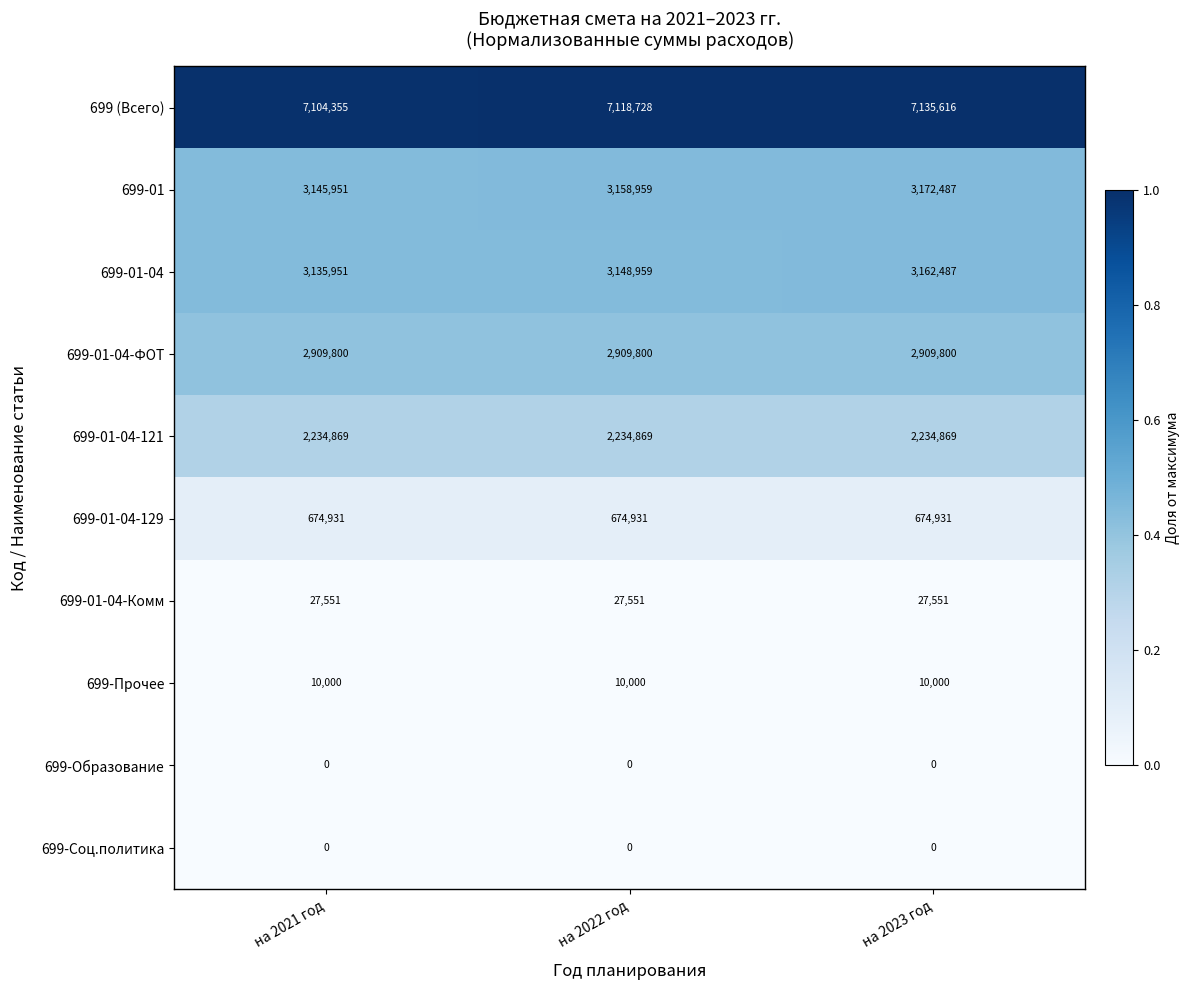

At how many categories does at least one series exceed 0?

3